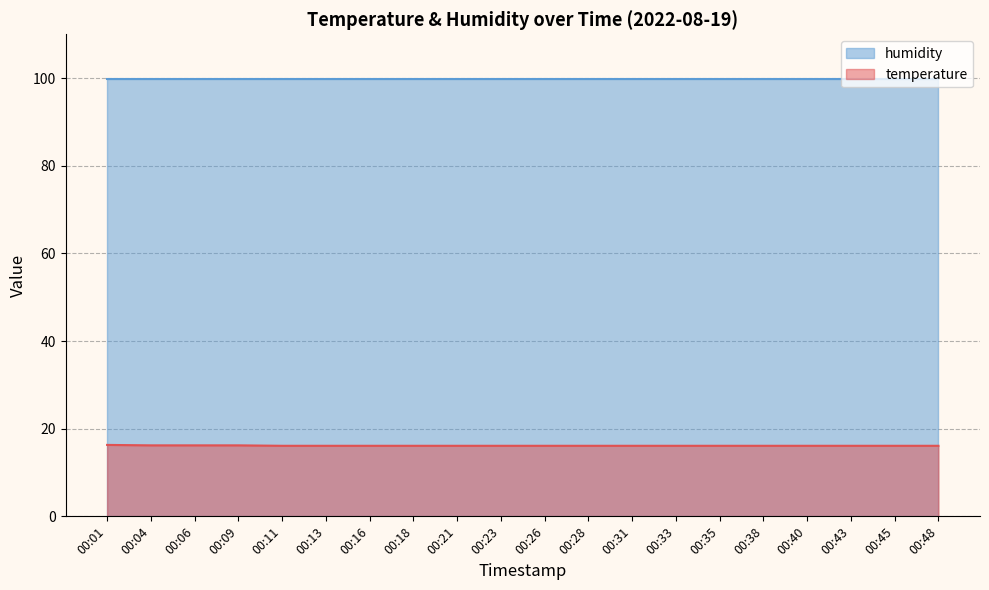

Does the chart display data point markers on the line(s)?

No